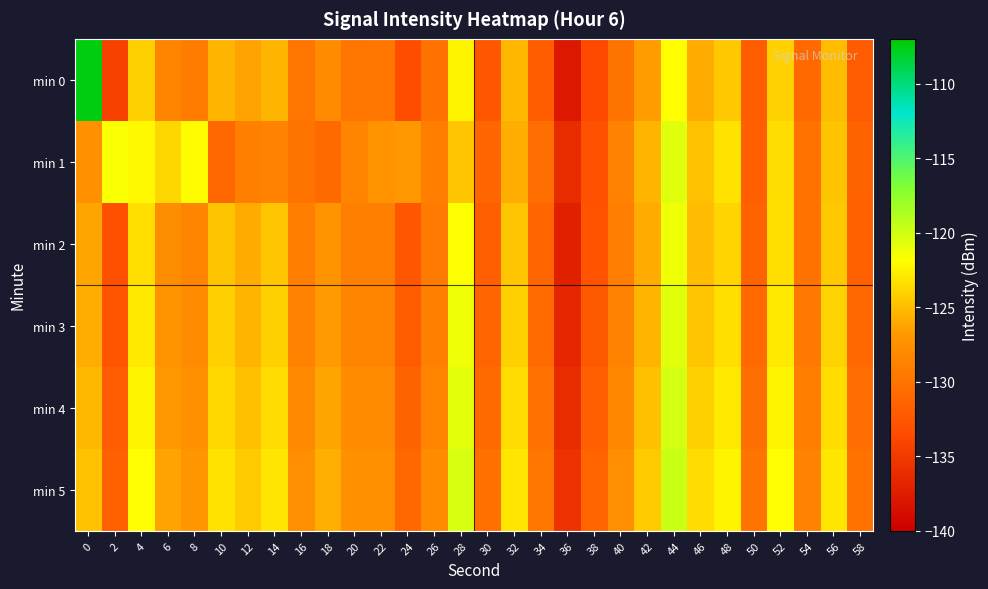

Reading left to right, list all the values displayed in this chart.

min 0: 0=-107.4	2=-134.3	4=-124.1	6=-128.6	8=-129.3	10=-125.5	12=-126.3	14=-125.5	16=-129.9	18=-128.0	20=-129.8	22=-129.7	24=-133.3	26=-130.2	28=-122.3	30=-132.5	32=-125.4	34=-131.9	36=-137.9	38=-133.6	40=-129.9	42=-126.6	44=-121.9	46=-125.9	48=-124.5	50=-132.0	52=-124.0	54=-130.9	56=-125.1	58=-132.1
min 1: 0=-127.5	2=-121.6	4=-122.2	6=-123.8	8=-122.0	10=-131.0	12=-128.9	14=-128.7	16=-129.9	18=-130.8	20=-128.5	22=-127.3	24=-126.8	26=-129.1	28=-124.6	30=-131.2	32=-125.8	34=-130.4	36=-136.1	38=-132.9	40=-128.7	42=-125.4	44=-120.6	46=-124.8	48=-123.2	50=-131.8	52=-123.5	54=-130.1	56=-124.7	58=-131.5
min 2: 0=-126.2	2=-133.1	4=-123.4	6=-127.8	8=-128.5	10=-124.7	12=-125.9	14=-124.6	16=-129.1	18=-127.2	20=-129.0	22=-128.9	24=-132.5	26=-129.4	28=-121.8	30=-131.8	32=-124.6	34=-131.2	36=-137.1	38=-132.8	40=-129.2	42=-125.9	44=-121.2	46=-125.1	48=-123.9	50=-131.4	52=-123.4	54=-130.1	56=-124.5	58=-131.6
min 3: 0=-125.8	2=-132.6	4=-122.9	6=-127.3	8=-128.0	10=-124.2	12=-125.4	14=-124.1	16=-128.6	18=-126.7	20=-128.5	22=-128.4	24=-132.0	26=-128.9	28=-121.3	30=-131.3	32=-124.1	34=-130.7	36=-136.6	38=-132.3	40=-128.7	42=-125.4	44=-120.7	46=-124.6	48=-123.4	50=-130.9	52=-122.9	54=-129.6	56=-124.0	58=-131.1
min 4: 0=-125.3	2=-132.1	4=-122.4	6=-126.8	8=-127.5	10=-123.7	12=-124.9	14=-123.6	16=-128.1	18=-126.2	20=-128.0	22=-127.9	24=-131.5	26=-128.4	28=-120.8	30=-130.8	32=-123.6	34=-130.2	36=-136.1	38=-131.8	40=-128.2	42=-124.9	44=-120.2	46=-124.1	48=-122.9	50=-130.4	52=-122.4	54=-129.1	56=-123.5	58=-130.6
min 5: 0=-124.8	2=-131.6	4=-121.9	6=-126.3	8=-127.0	10=-123.2	12=-124.4	14=-123.1	16=-127.6	18=-125.7	20=-127.5	22=-127.4	24=-131.0	26=-127.9	28=-120.3	30=-130.3	32=-123.1	34=-129.7	36=-135.6	38=-131.3	40=-127.7	42=-124.4	44=-119.7	46=-123.6	48=-122.4	50=-129.9	52=-121.9	54=-128.6	56=-123.0	58=-130.1